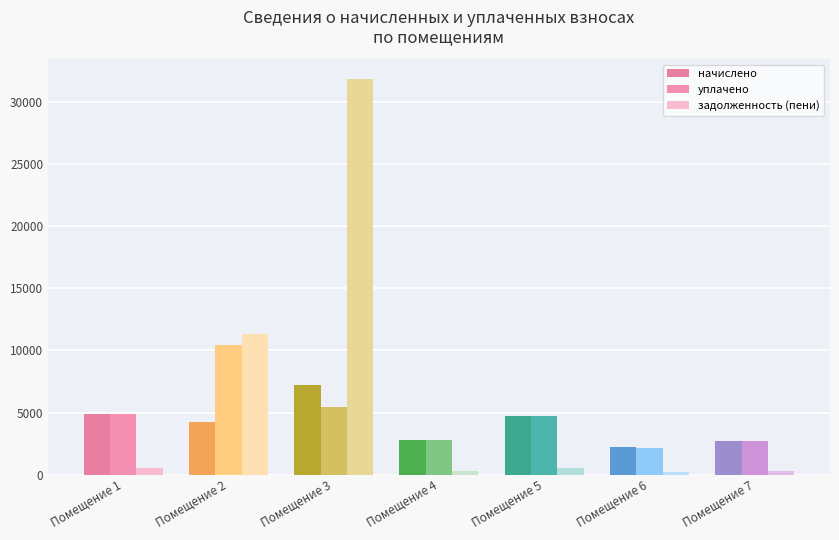

Which has a higher value, Помещение 4 or Помещение 6?

Помещение 4